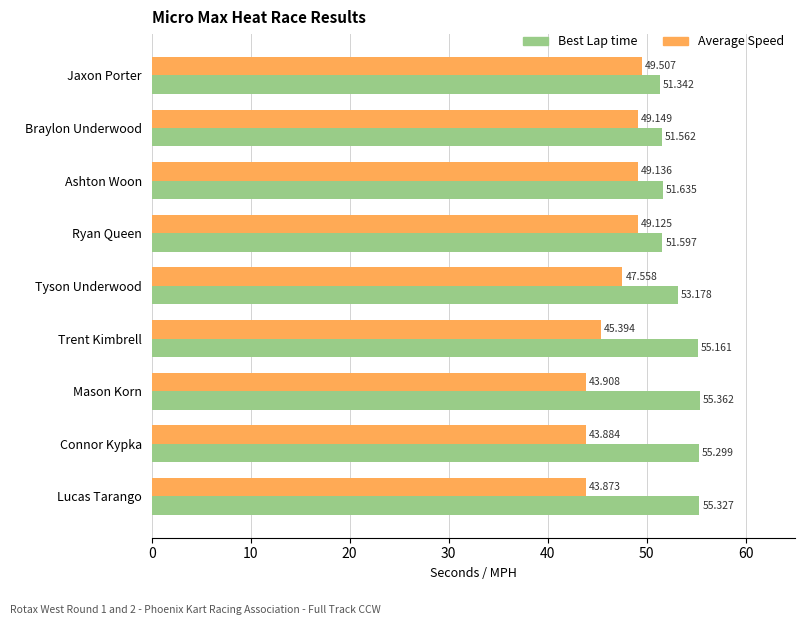

What is the sum of all Best Lap time values?

480.5